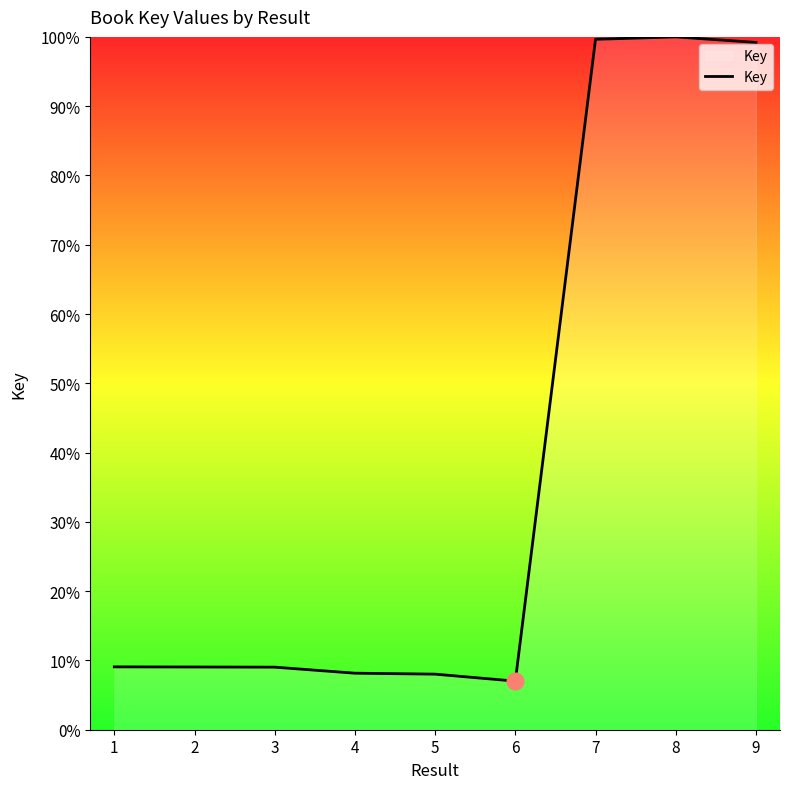

The chart shows a value of 11.5 at 4. True or false?

False